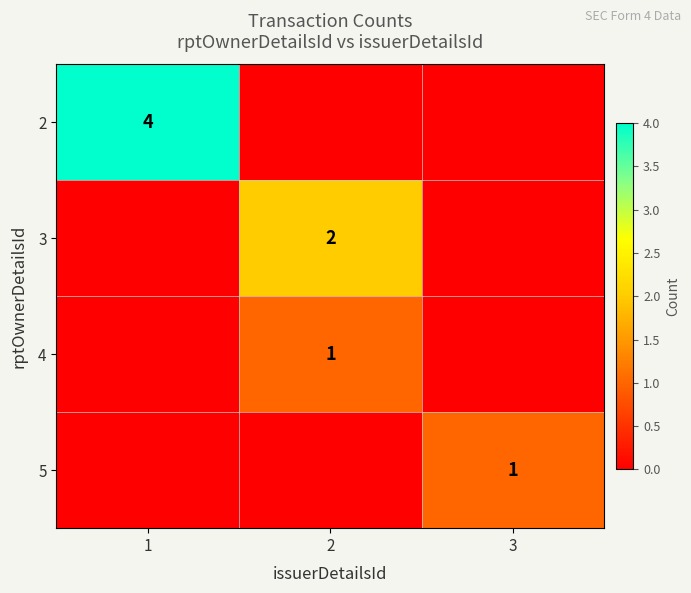

The 4 series shows 0 at 2. True or false?

False